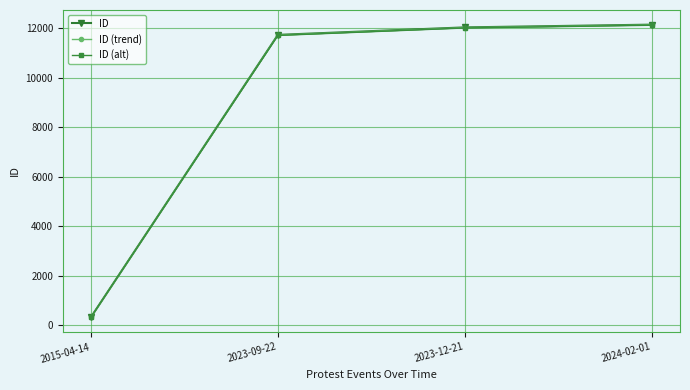

What is the difference between the maximum and second lowest values in the ID (trend) series?

413.6